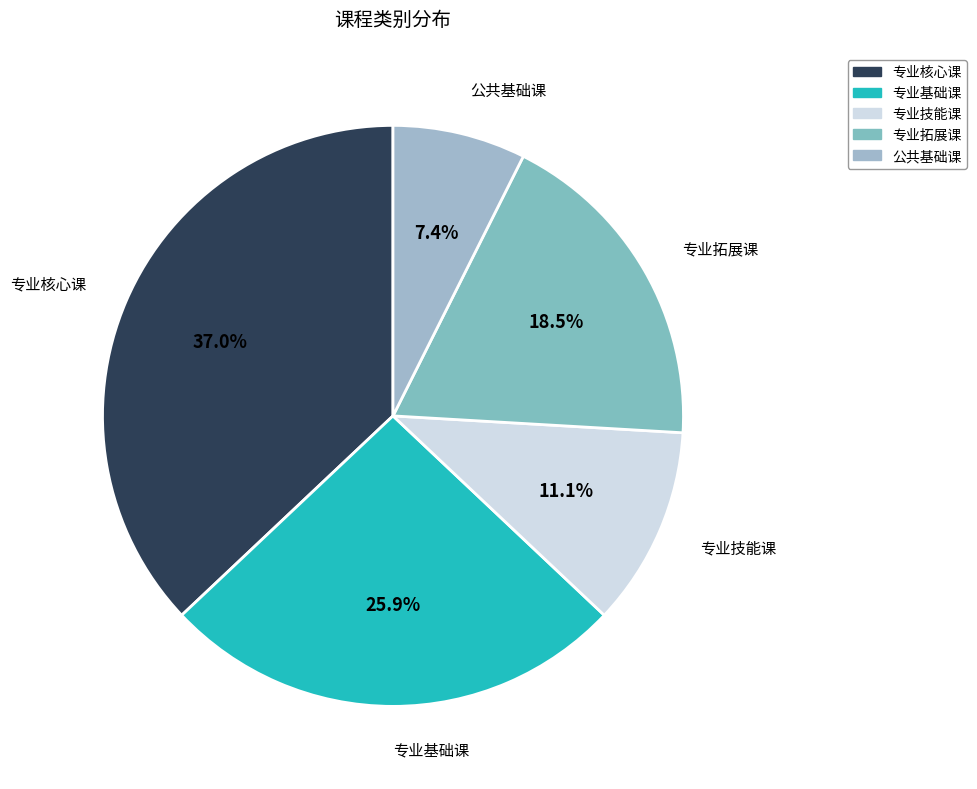

What is the smallest slice in the pie chart?

公共基础课